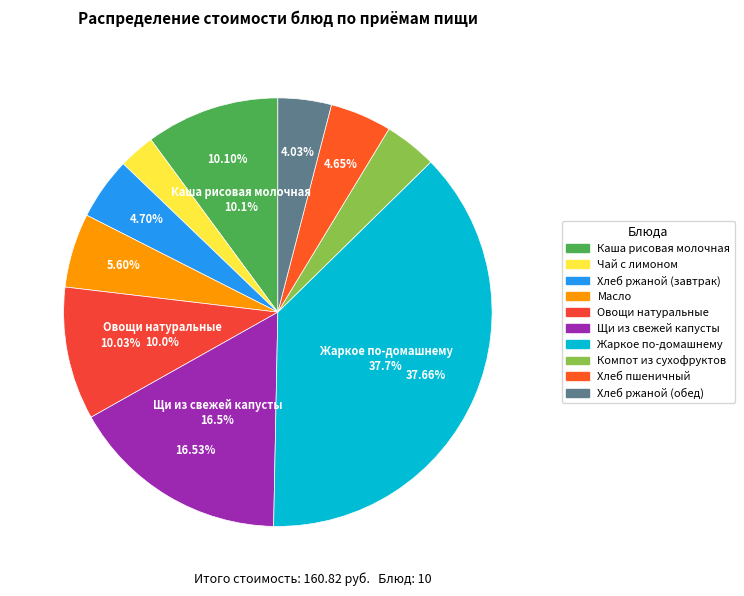

To the nearest percent, what is the difference between the largest and smallest slice percentages?

35%